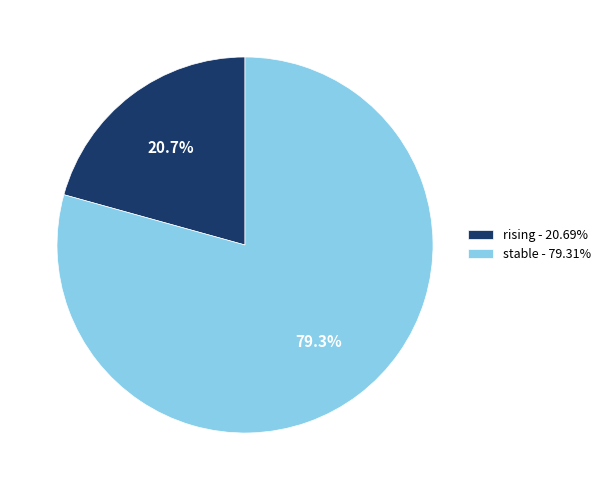

What percentage do rising - 20.69% and stable - 79.31% together represent?

100.0%